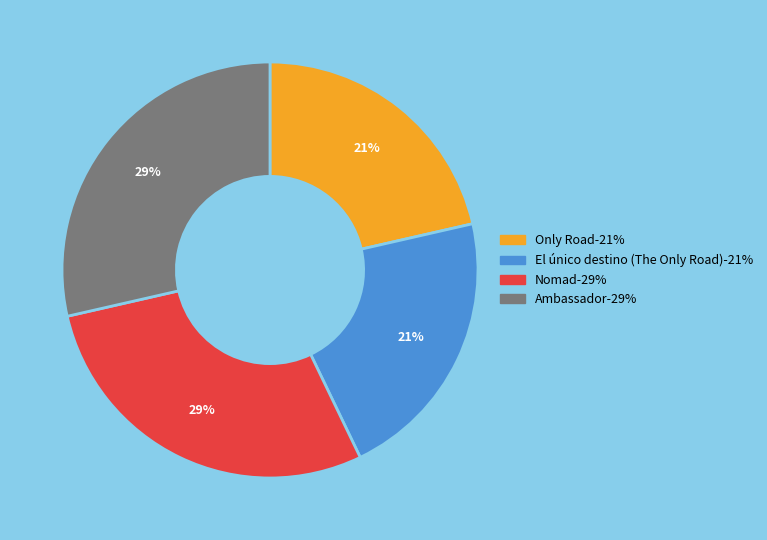

Is it true that Ambassador is 21% of the pie?

False